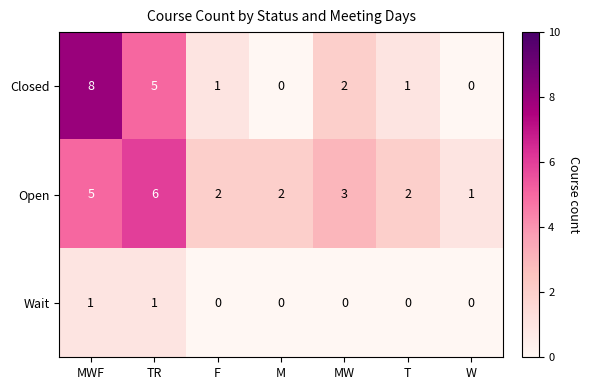

Reading left to right, what are all the values shown in this chart?

Closed: 8	5	1	0	2	1	0
Open: 5	6	2	2	3	2	1
Wait: 1	1	0	0	0	0	0